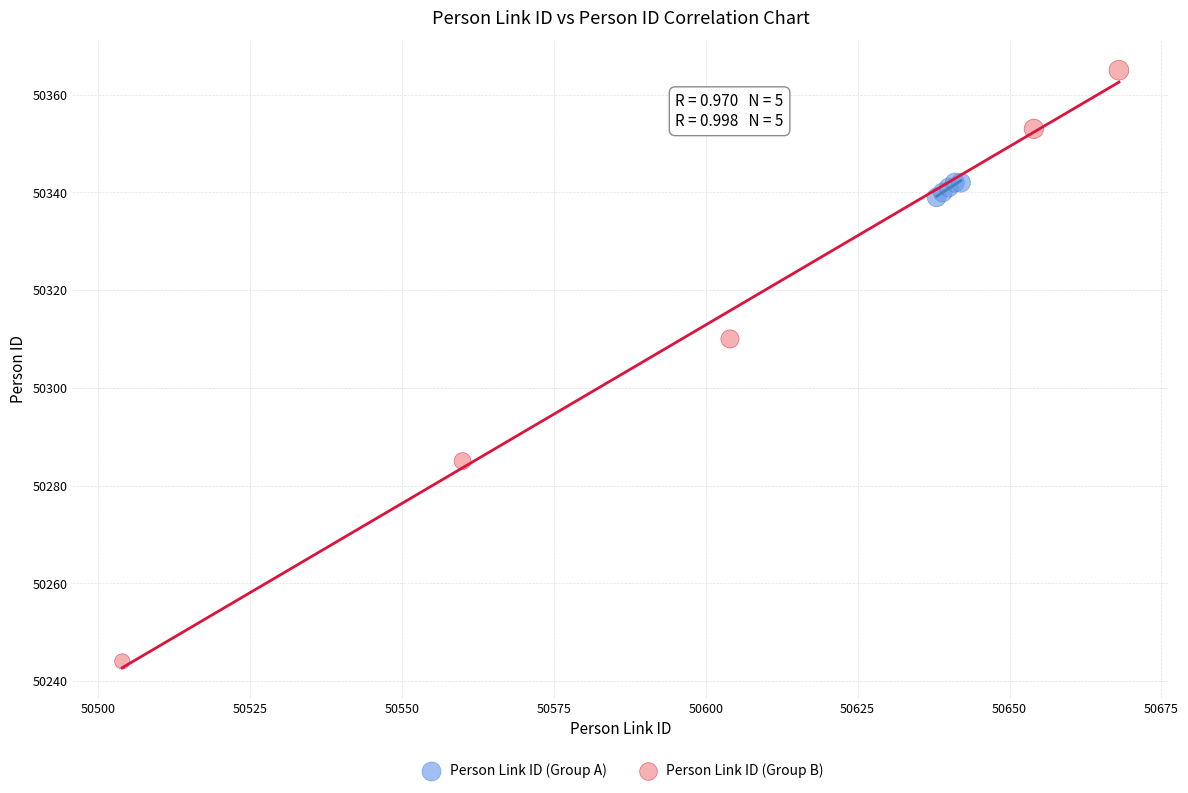

Which series has the widest spread of Y values?

Person Link ID (Group B)